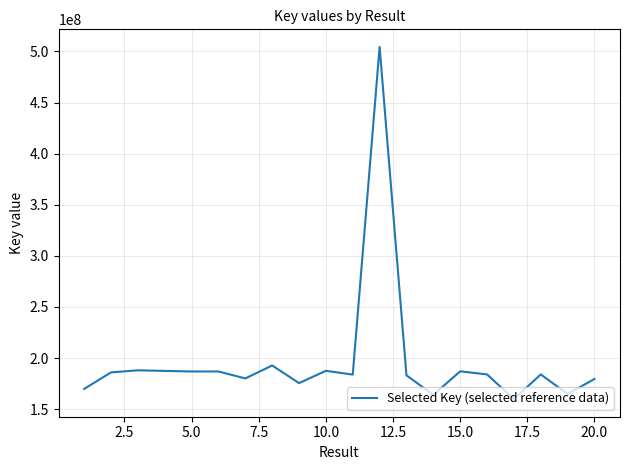

What is the maximum value shown in the chart?

504413149